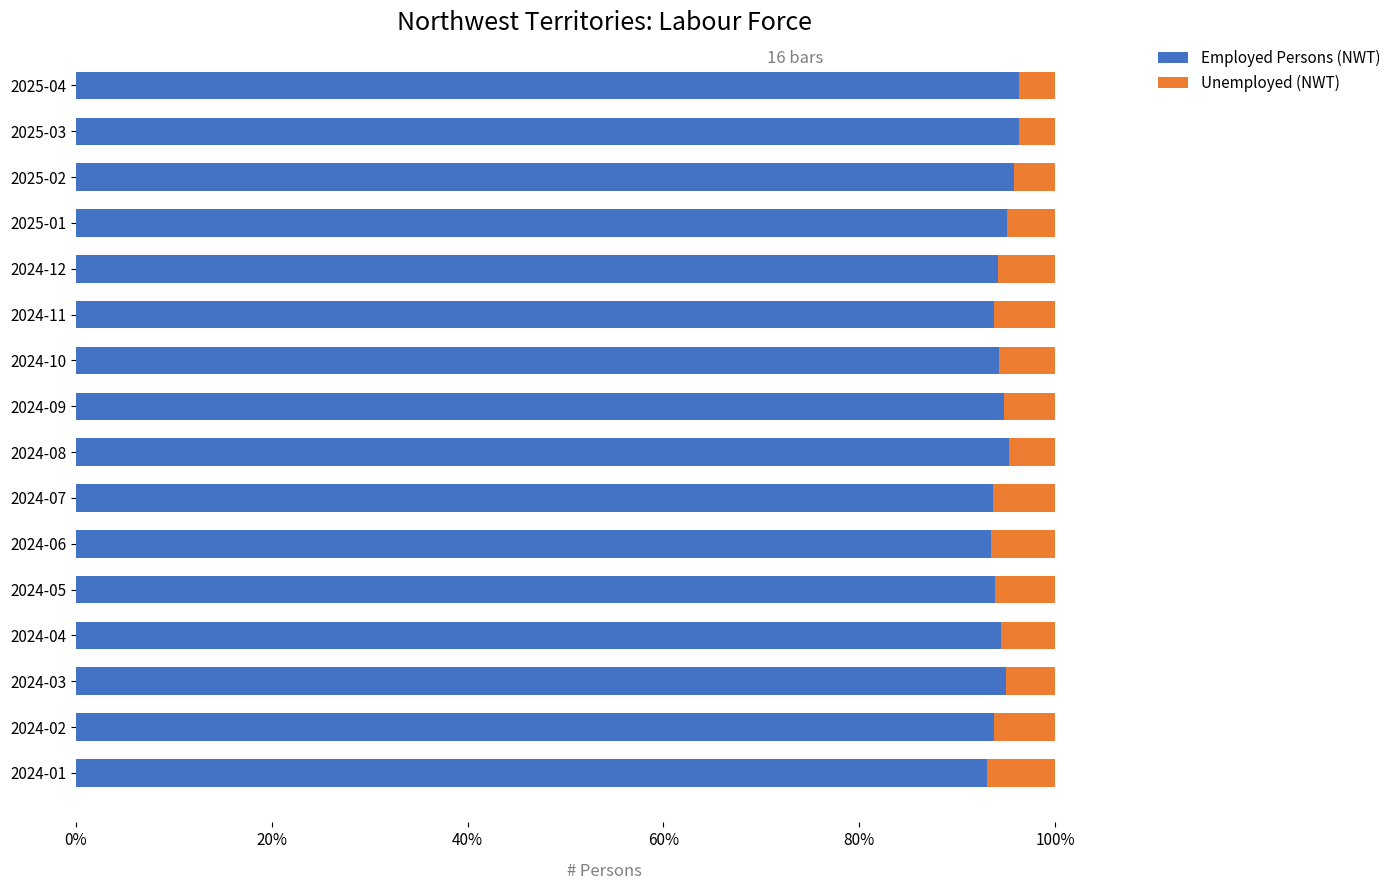

List the series in order of their overall mean, highest first.

Employed Persons (NWT), Unemployed (NWT)